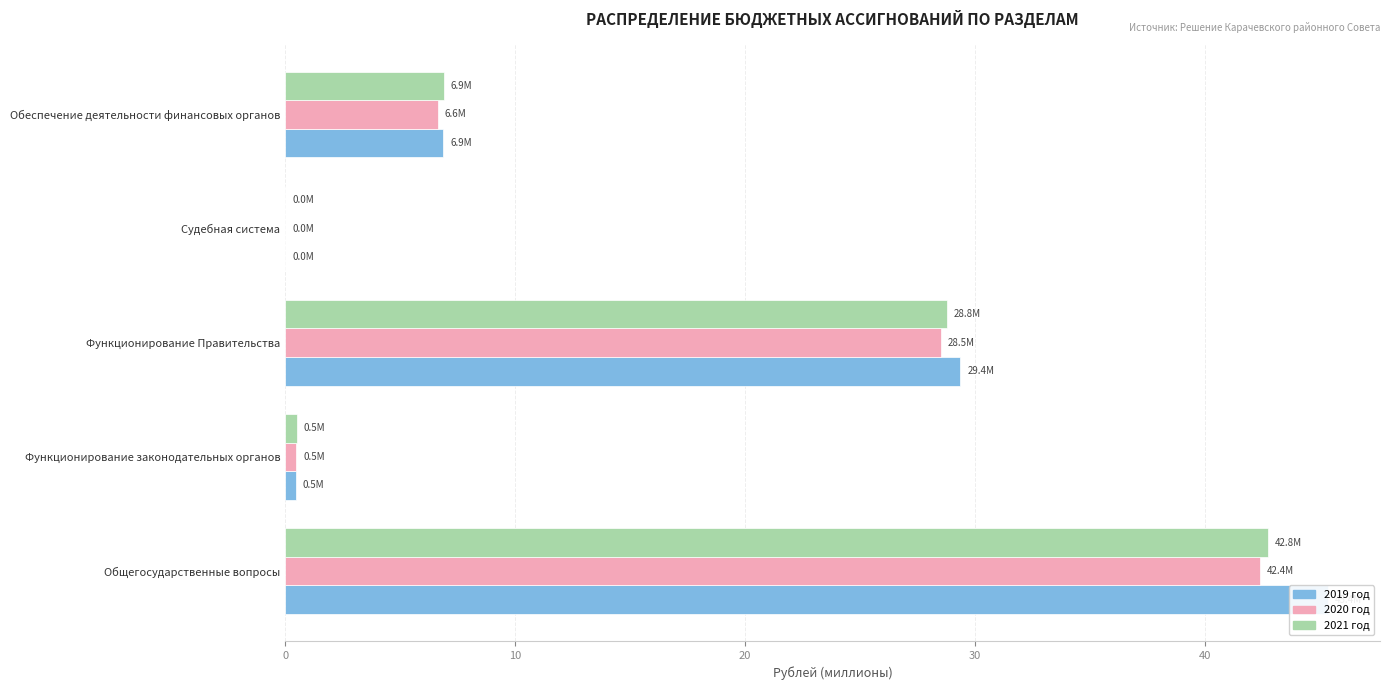

Which series has the largest range (max minus min)?

2019 год